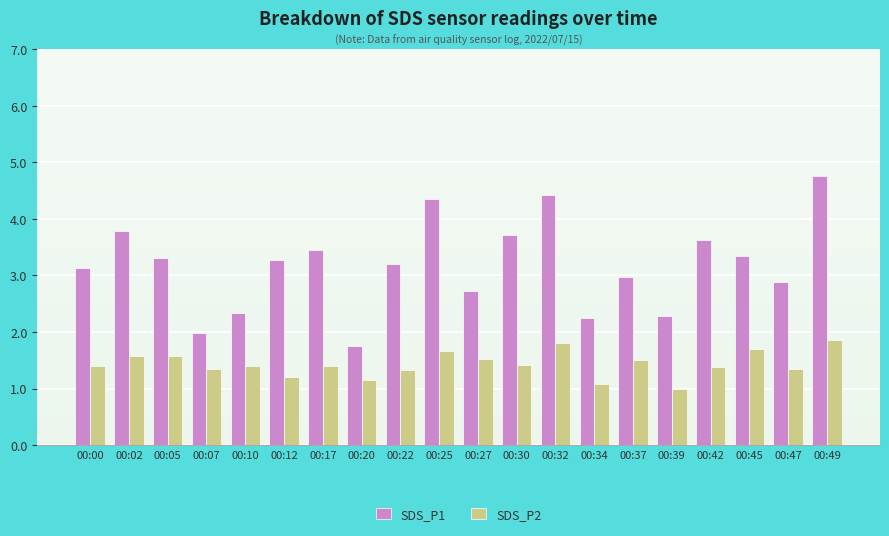

The SDS_P1 series shows 3.2 at 00:22. True or false?

True